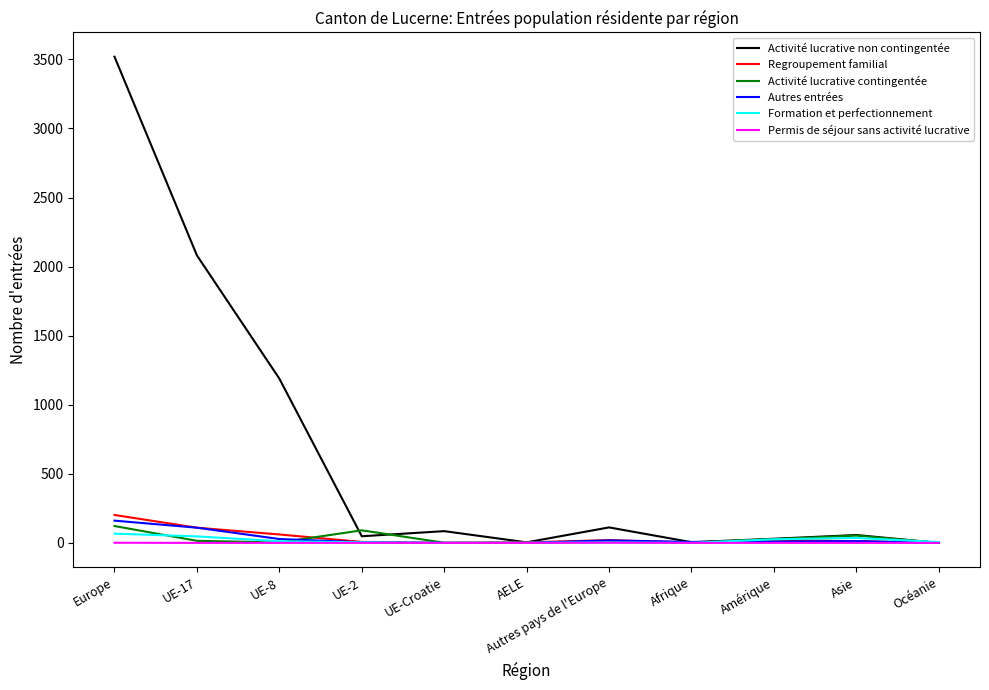

Which series has the widest spread of values?

Activité lucrative non contingentée